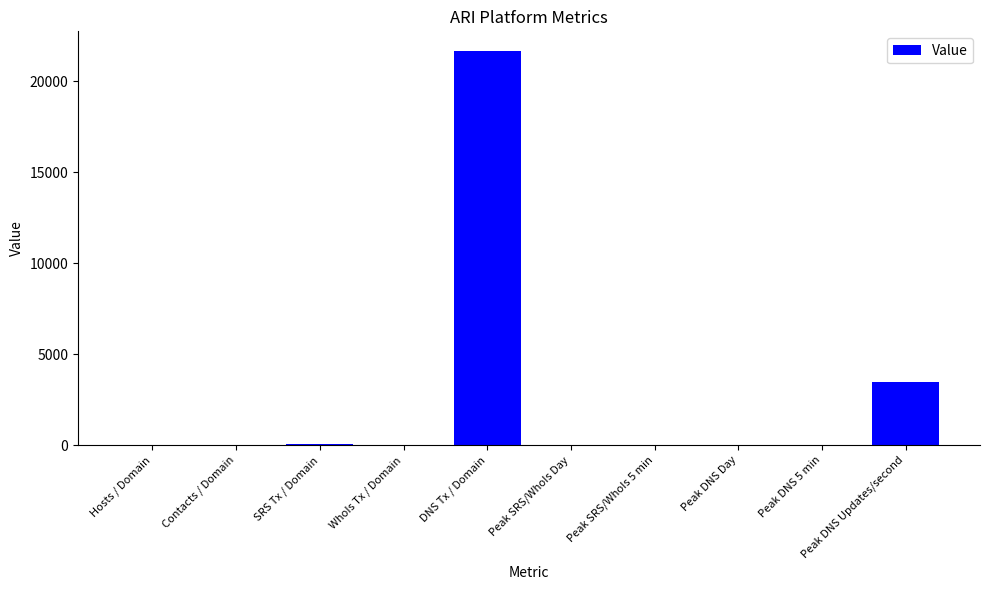

The chart shows a value of 14720.4 at DNS Tx / Domain. True or false?

False